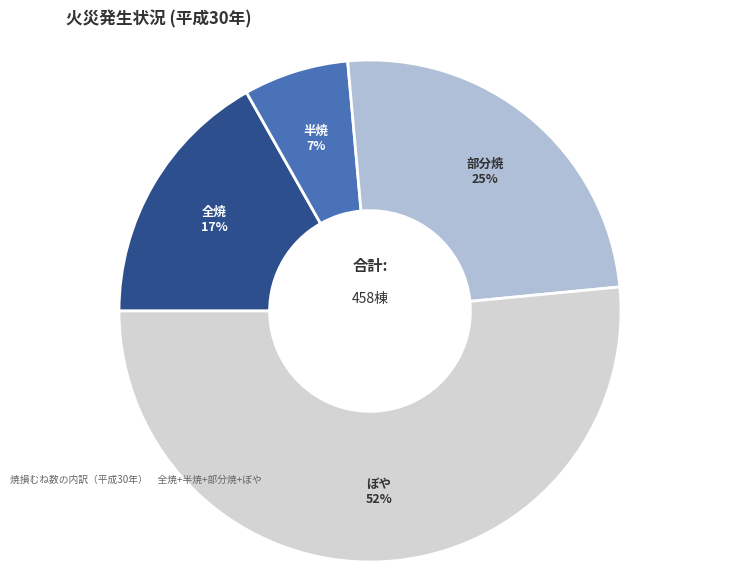

Is there a majority slice in this chart?

Yes